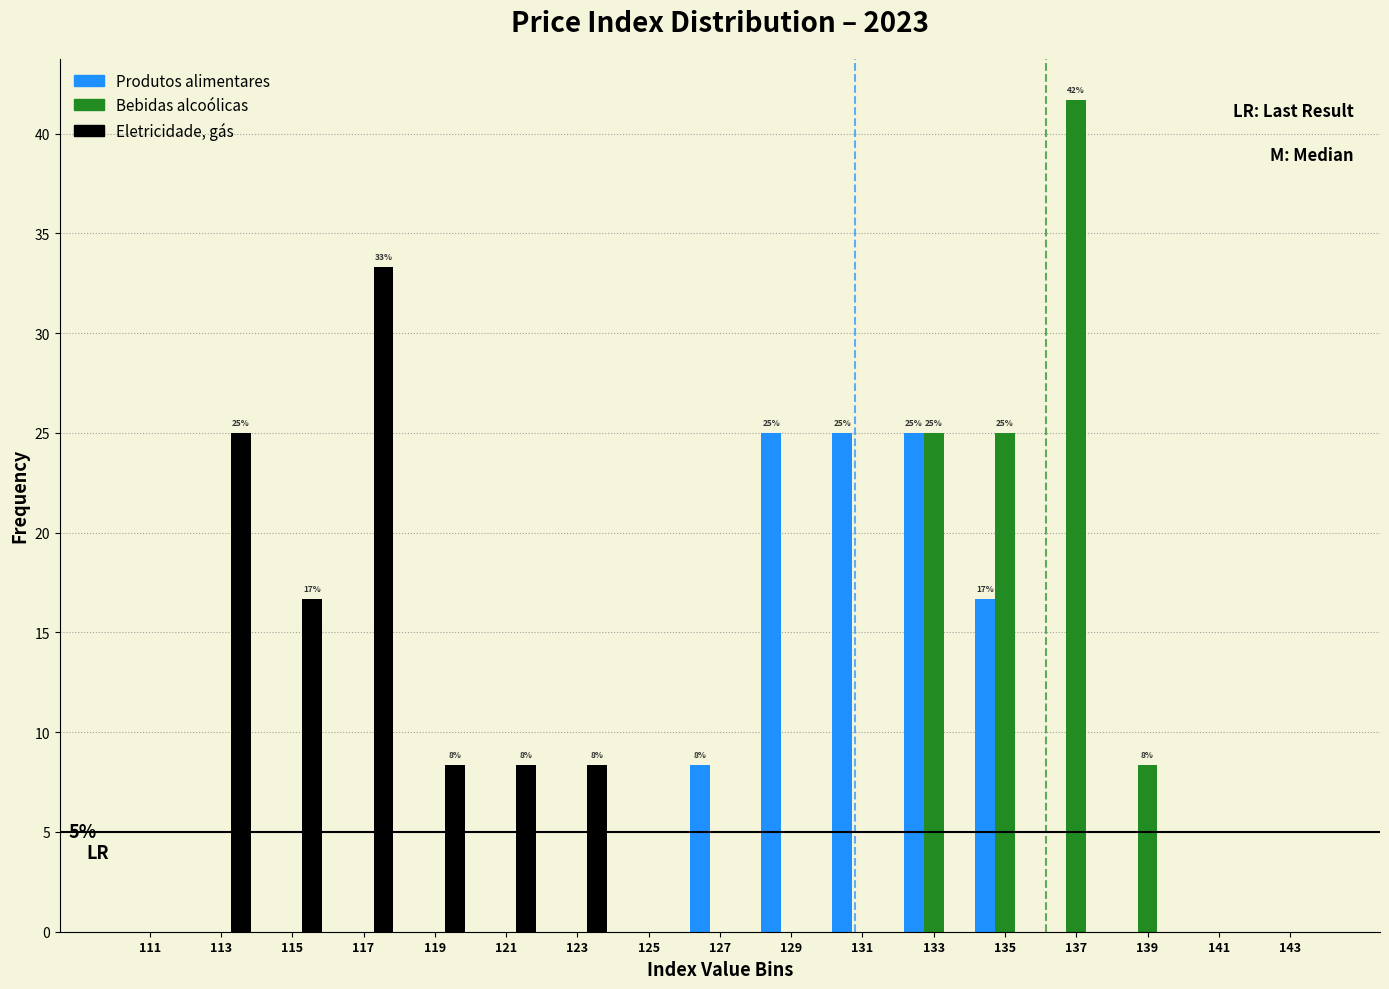

Which series changed the most between 121 and 129?

Produtos alimentares